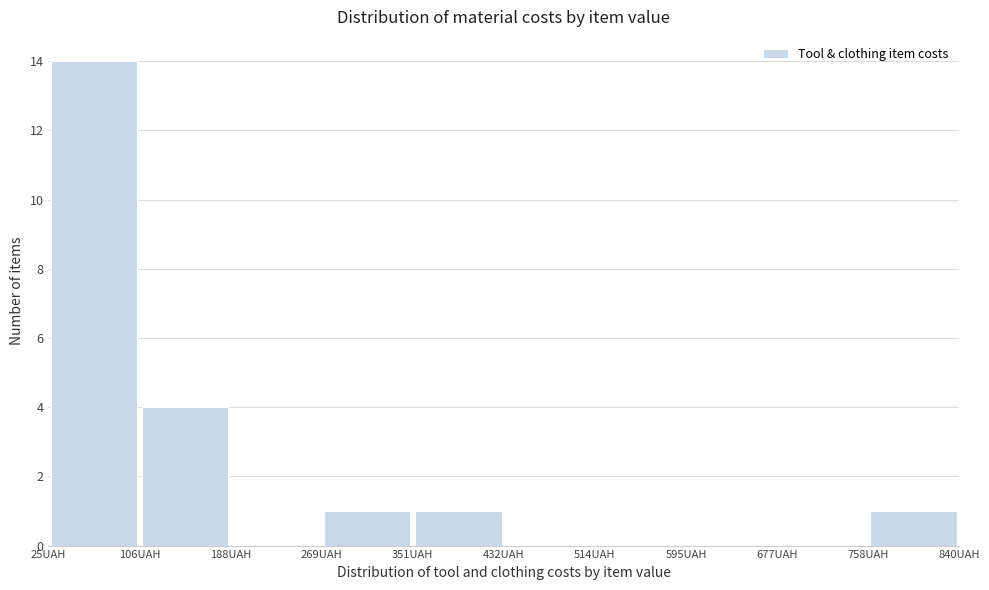

Which range on the x-axis has the tallest bar?

30 to 110